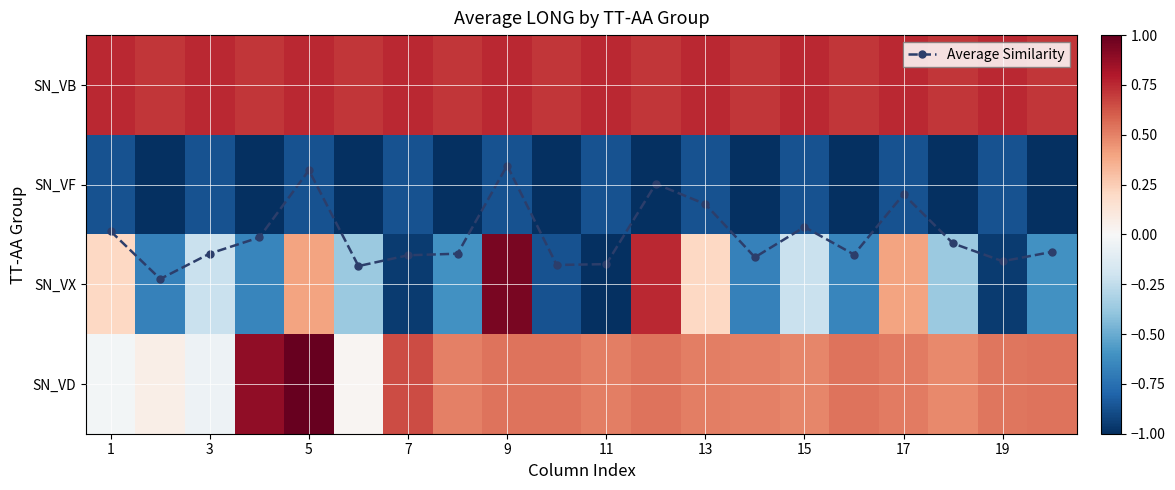

Which series has the largest total across all categories?

Average Similarity